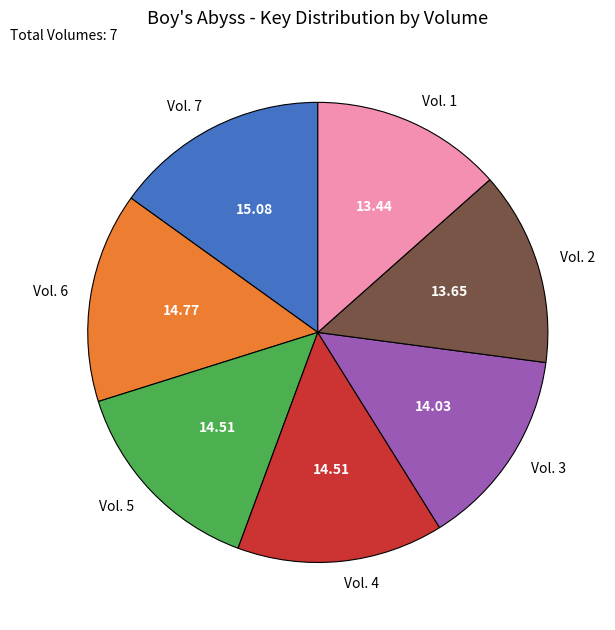

The Vol. 5 slice represents 15% of the pie. True or false?

True